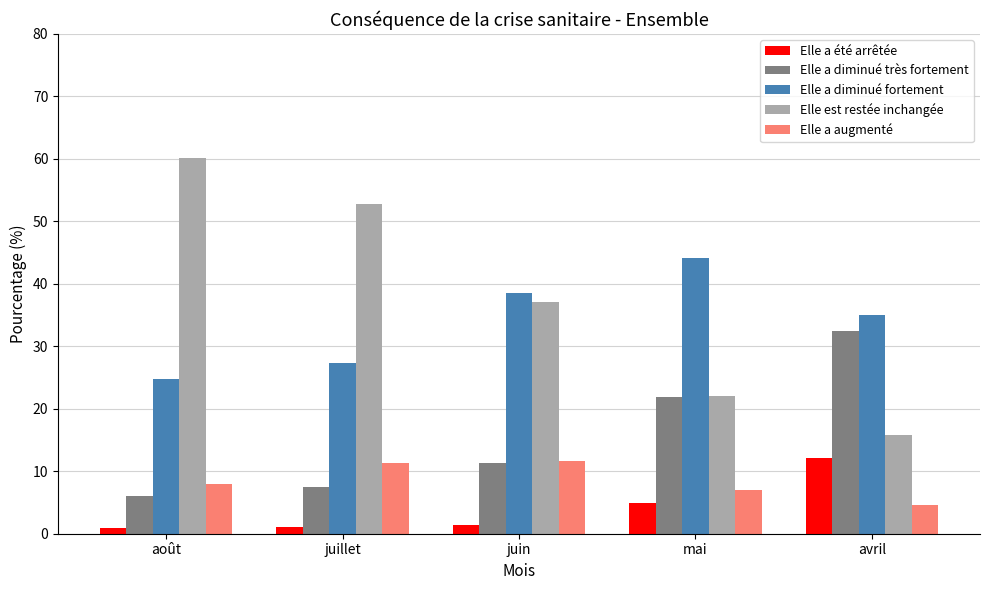

What is the label of the 4th bar from the left?

mai